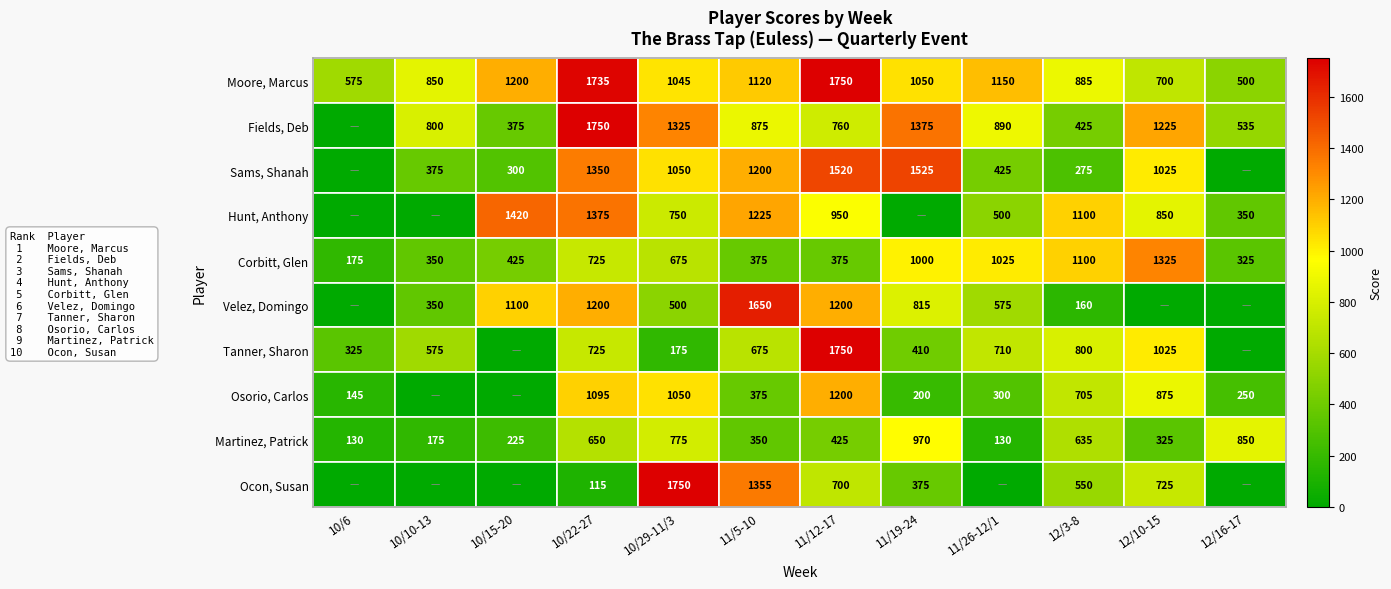

What is the sum of the Velez, Domingo values at 12/3-8 and 11/19-24?

975